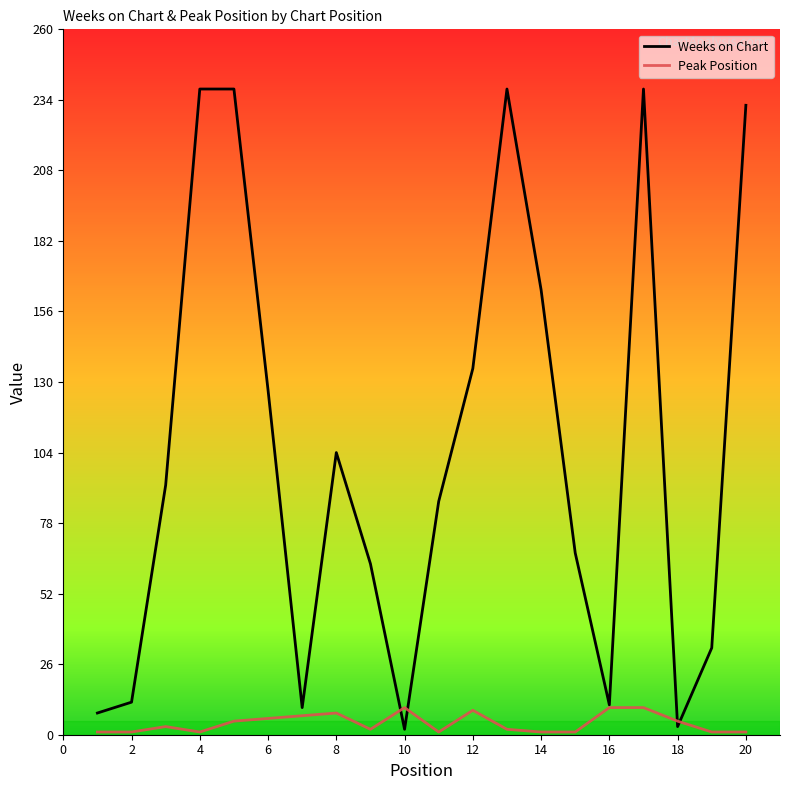

List the series in order of their overall mean, highest first.

Weeks on Chart, Peak Position